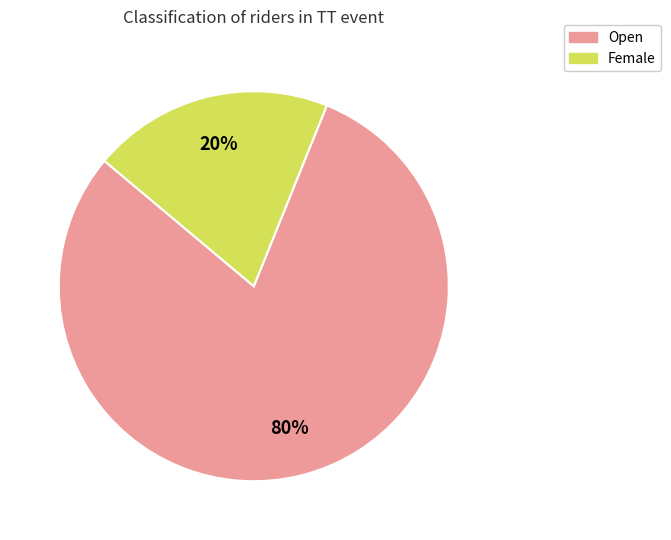

How many slices are in this pie chart?

2